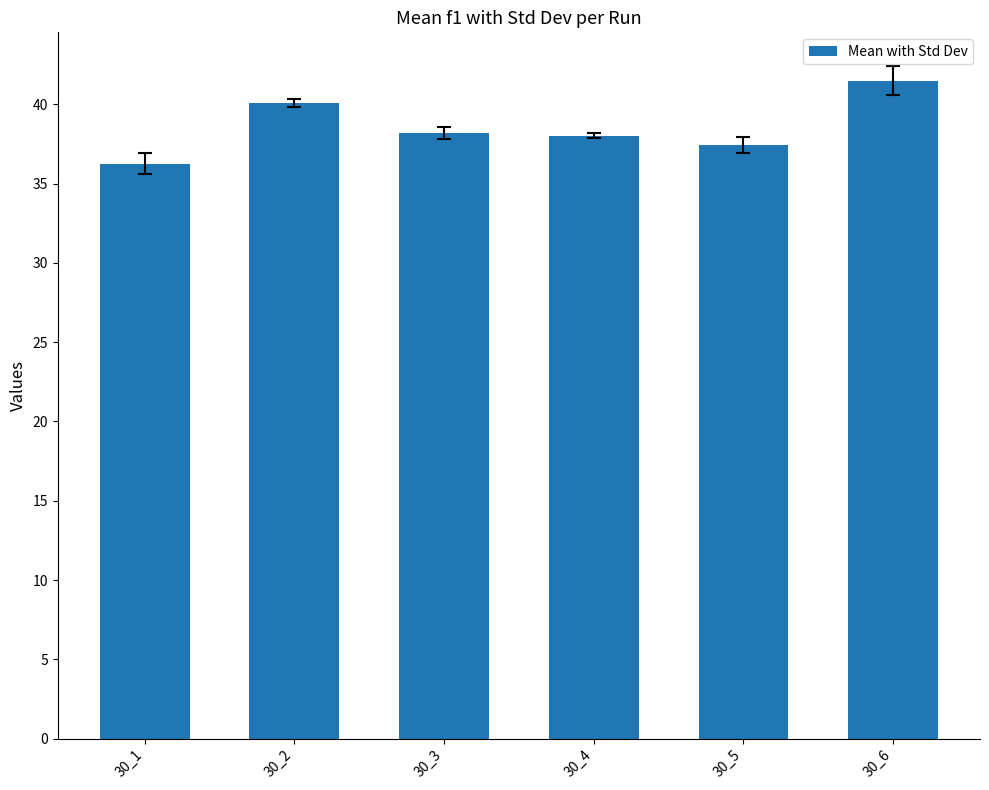

True or false: the data shows 37.4 at 30_5.

True